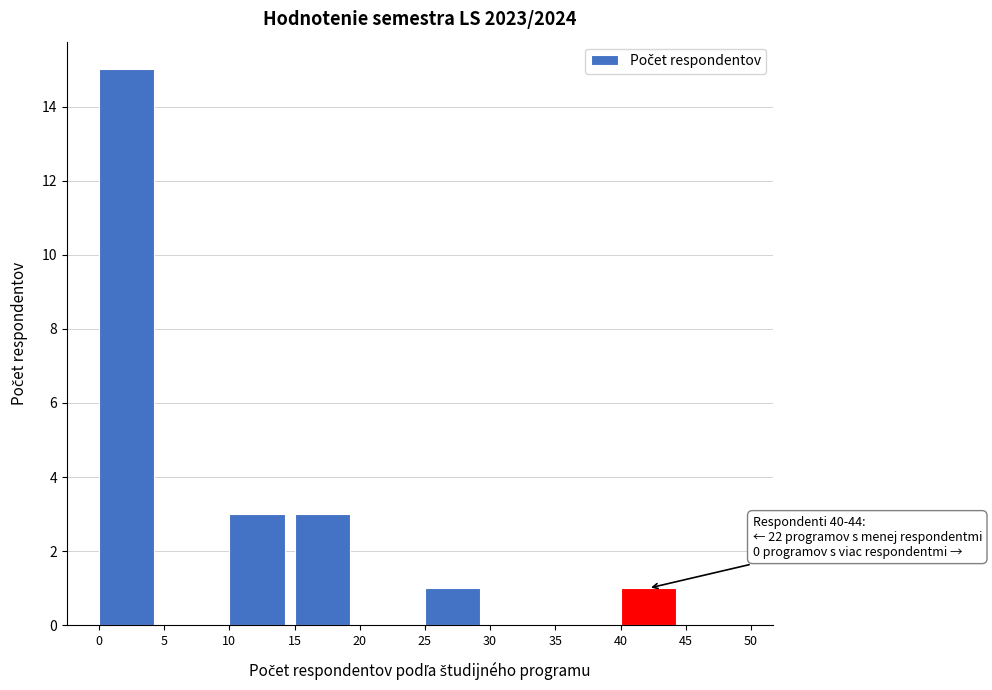

Which range on the x-axis has the tallest bar?

0 to 5